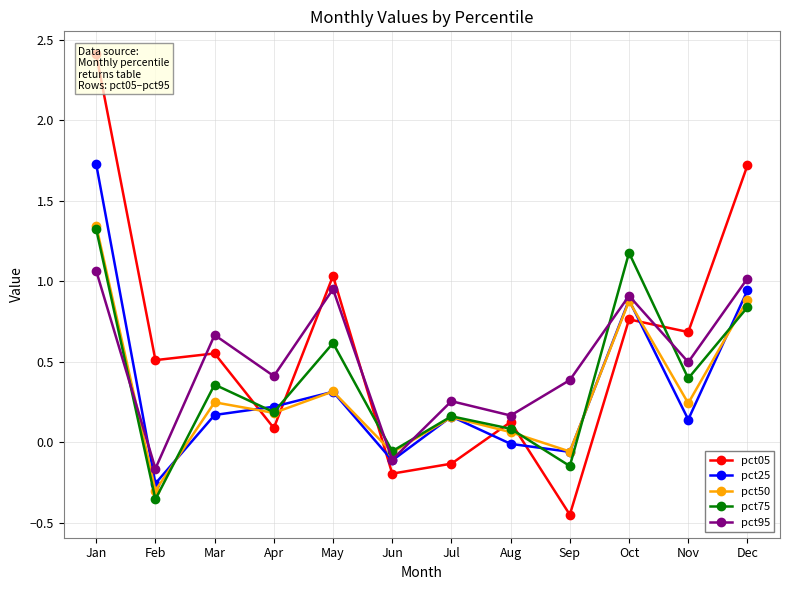

The pct50 series shows 0.2 at Apr. True or false?

True